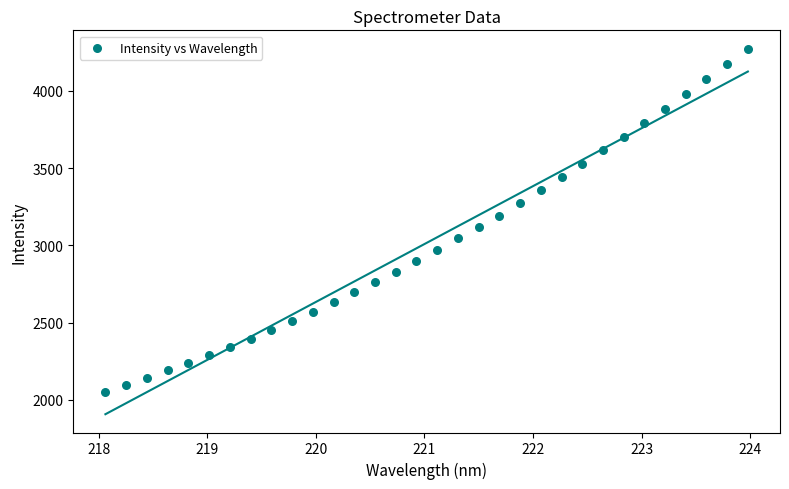

What is the range of Y values (max minus min)?

2219.2